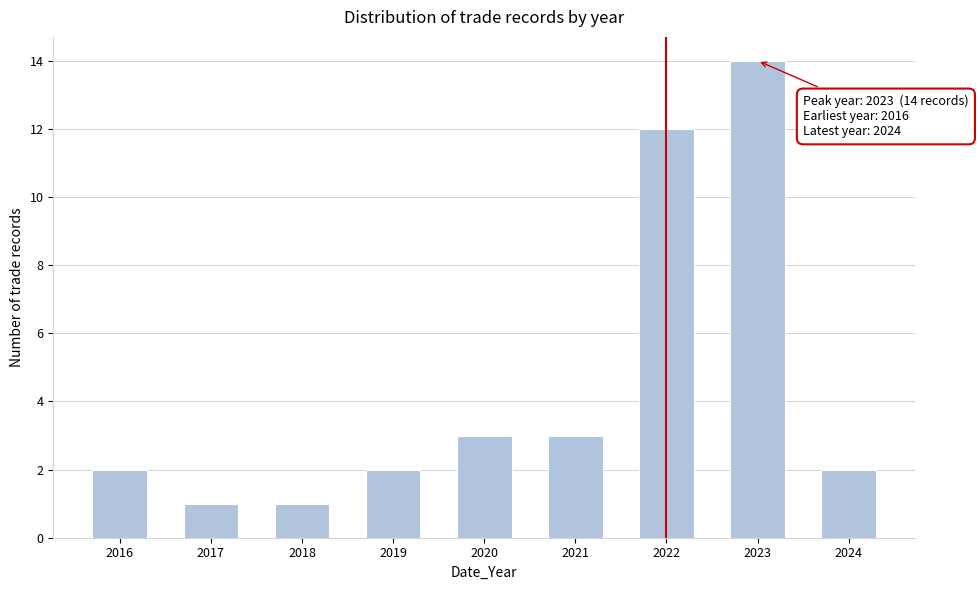

Reading right to left, transcribe all the data shown in this chart.

2	14	12	3	3	2	1	1	2